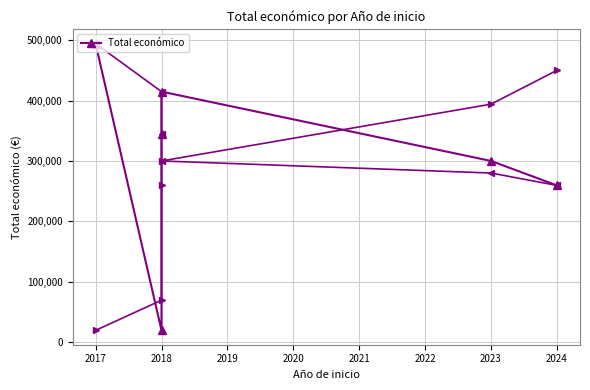

What is the greatest value displayed?

494256